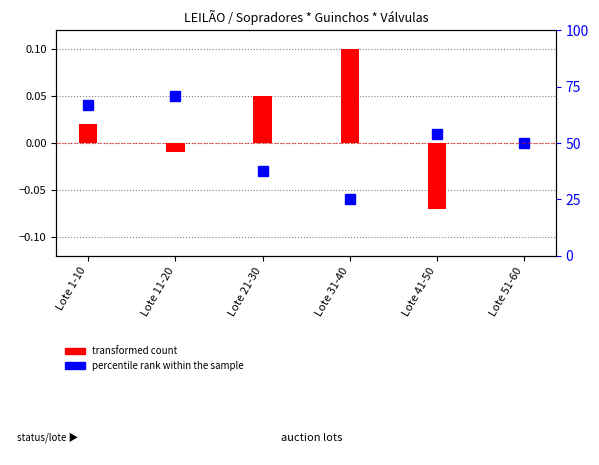

What is the label of the 6th bar from the left?

Lote 51-60